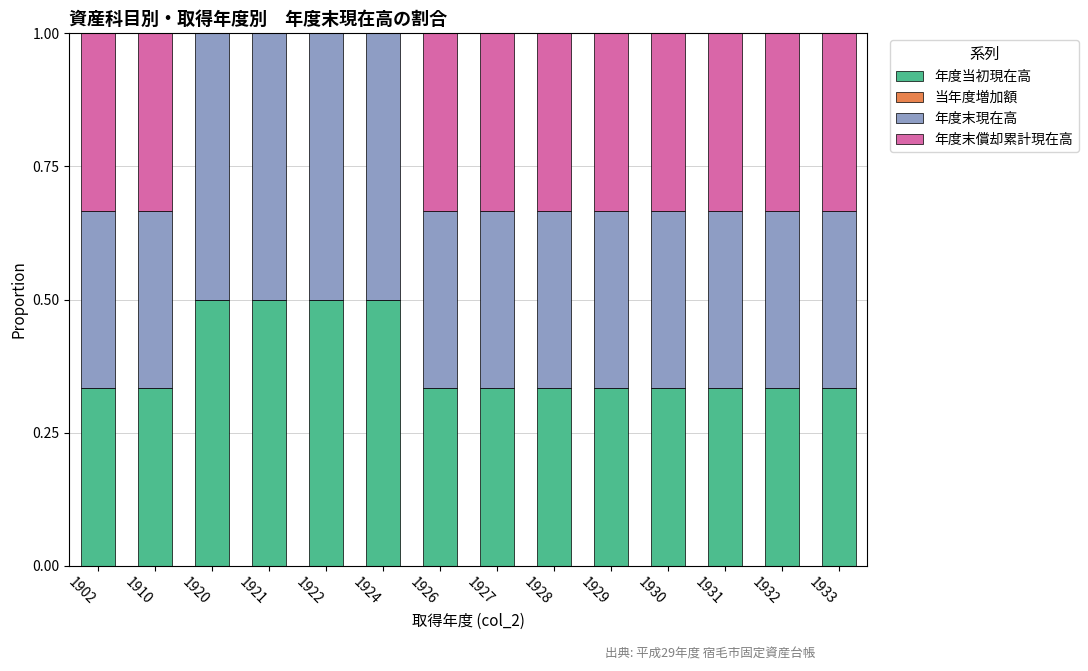

True or false: 年度当初現在高 has a value of 0.2 at 1929.

False